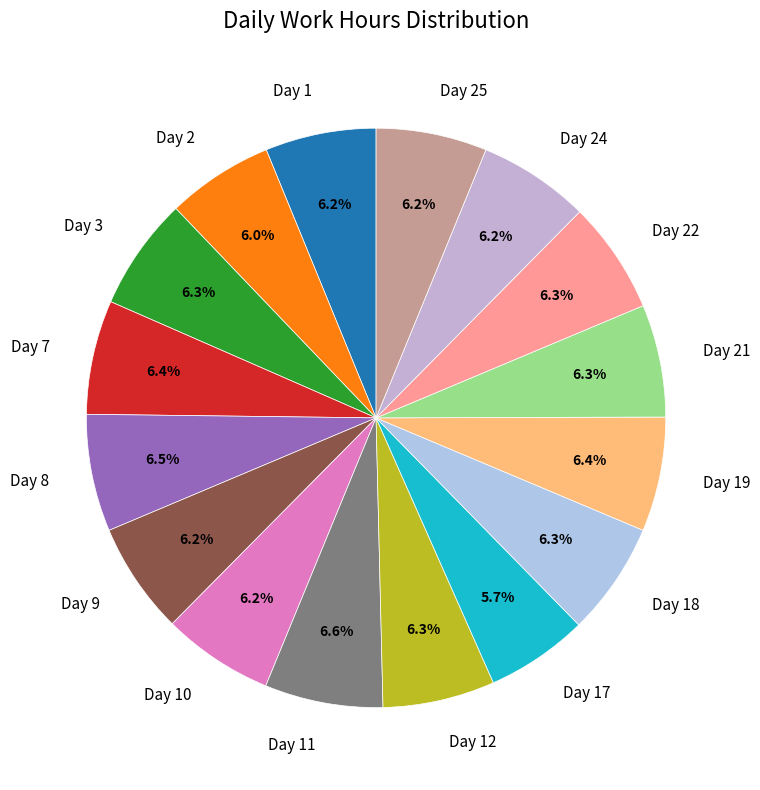

How many slices are in this pie chart?

16